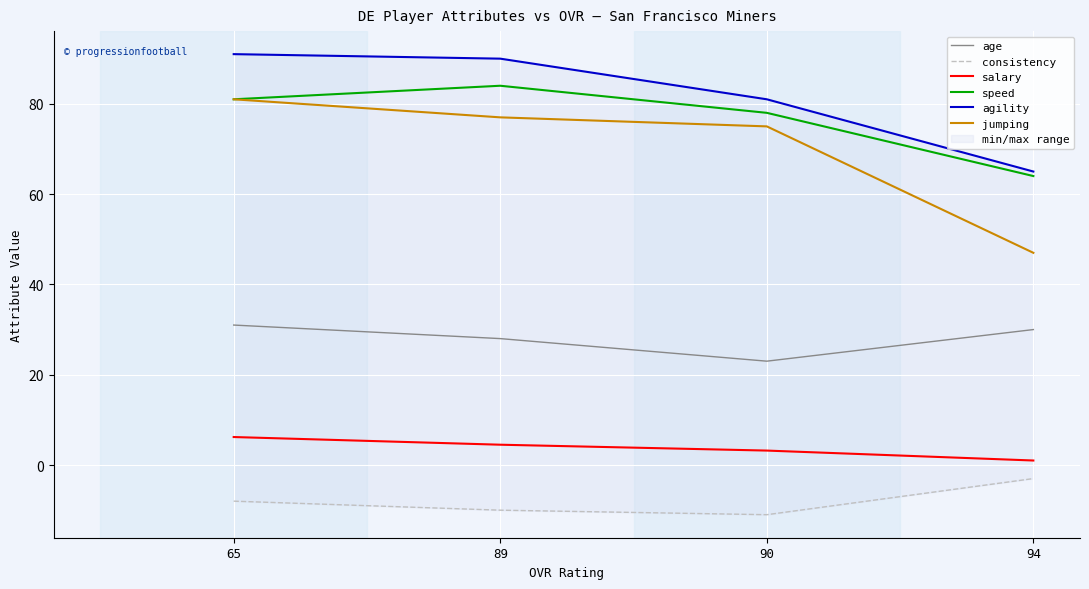

Reading left to right, list all the values displayed in this chart.

age: 31.0	28.0	23.0	30.0
consistency: -8.0	-10.0	-11.0	-3.0
salary: 6.2	4.5	3.2	1.0
speed: 81.0	84.0	78.0	64.0
agility: 91.0	90.0	81.0	65.0
jumping: 81.0	77.0	75.0	47.0